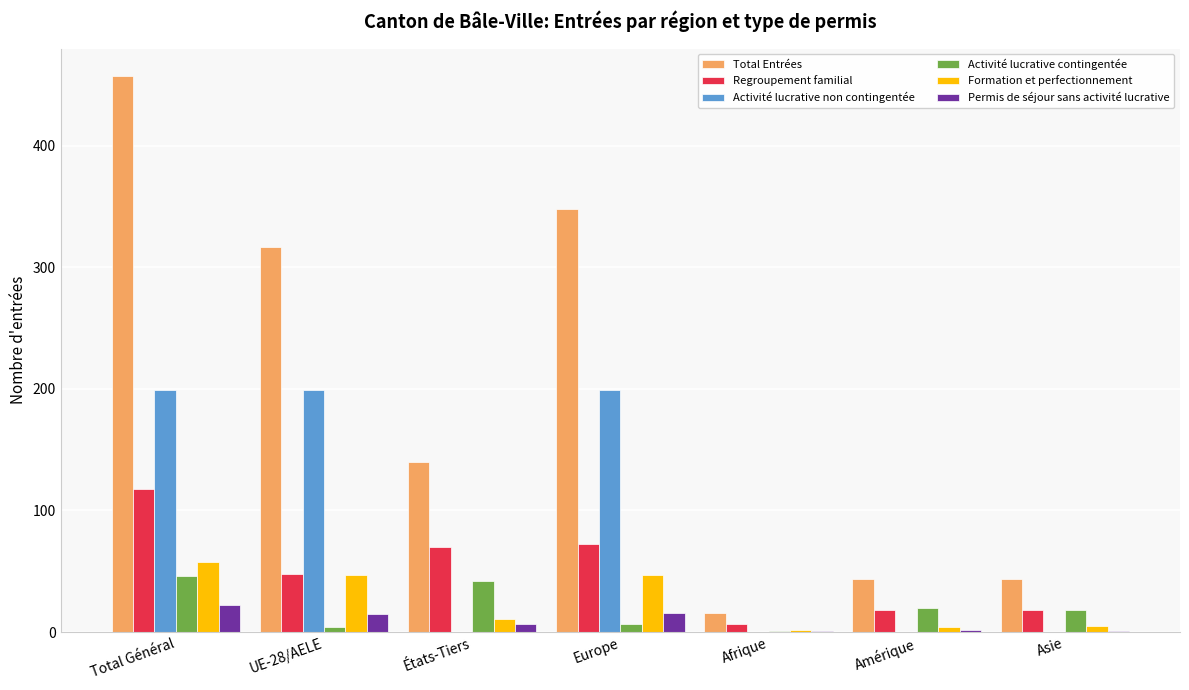

True or false: Permis de séjour sans activité lucrative has a value of 2 at Amérique.

True